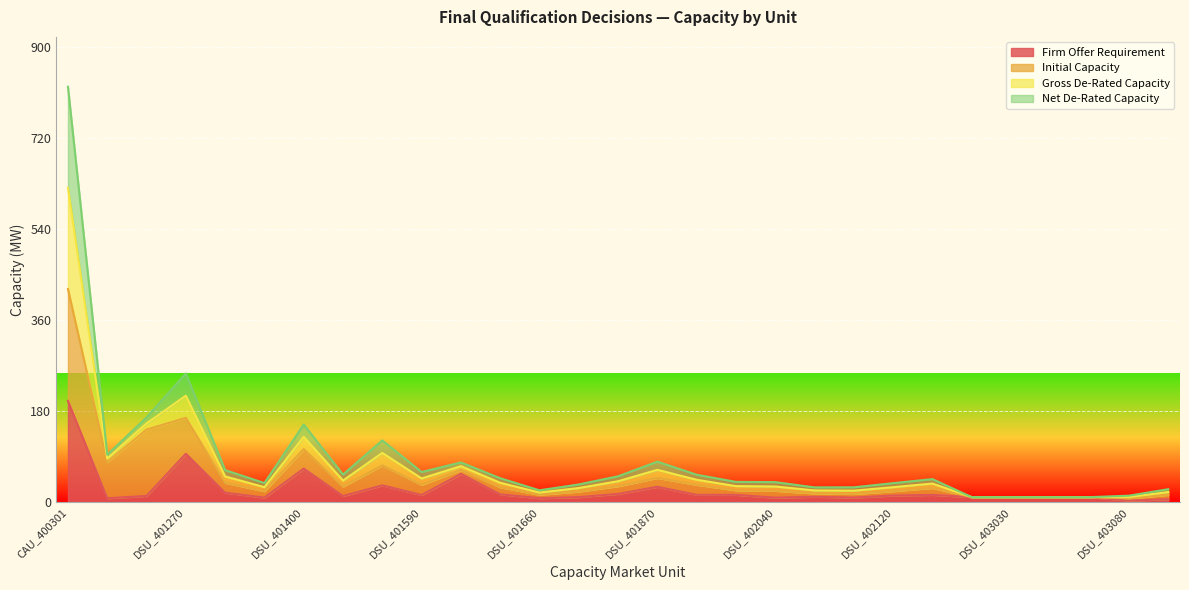

How many values in the Firm Offer Requirement series are below 12?

14